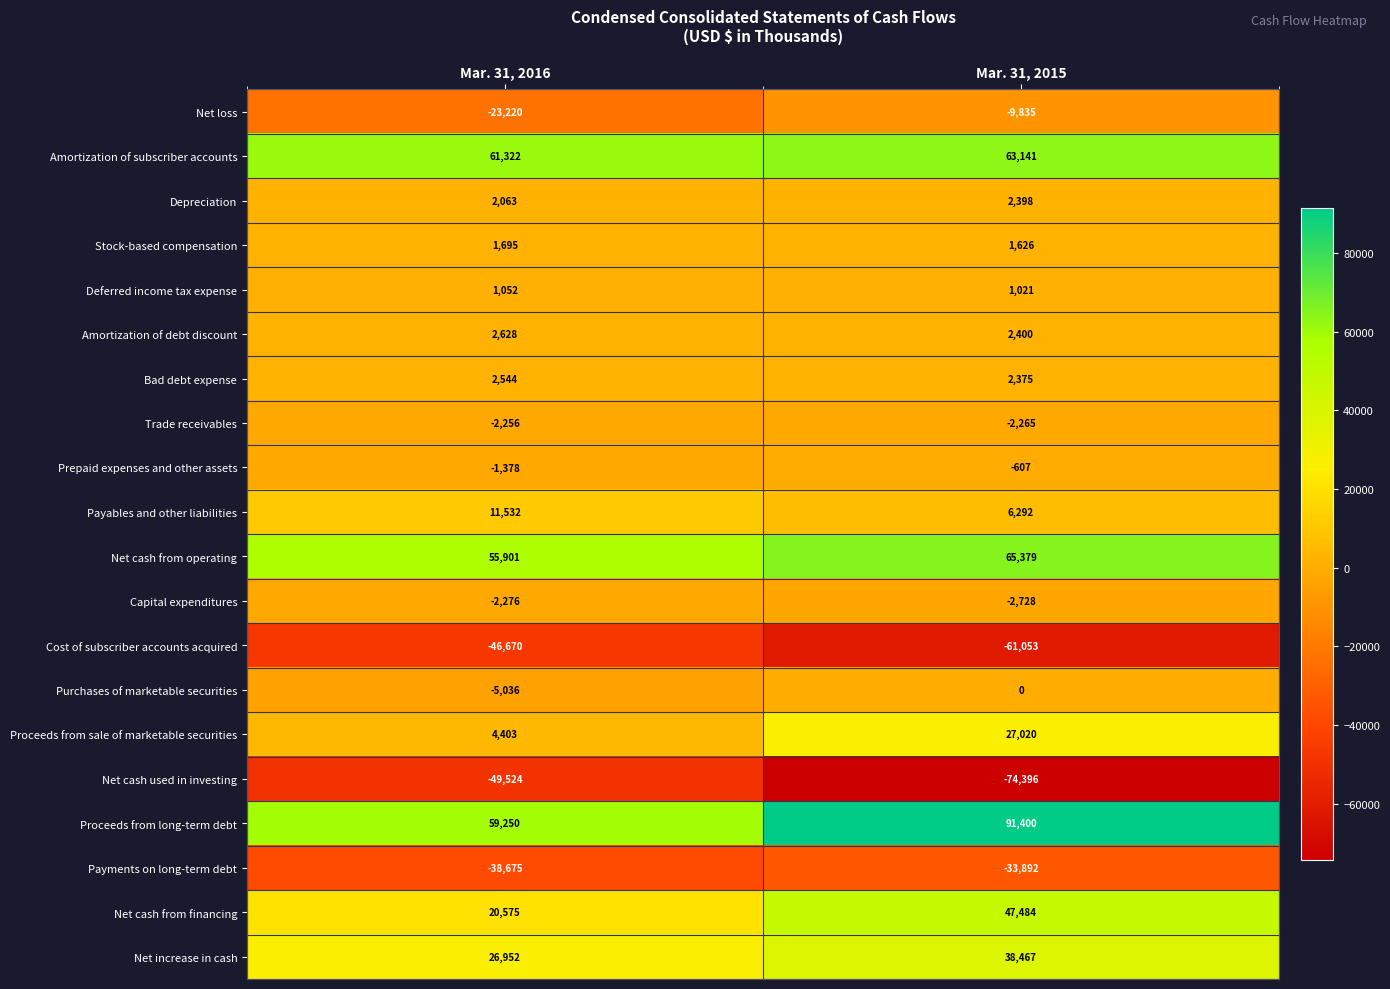

Which series has the largest total across all categories?

Proceeds from long-term debt